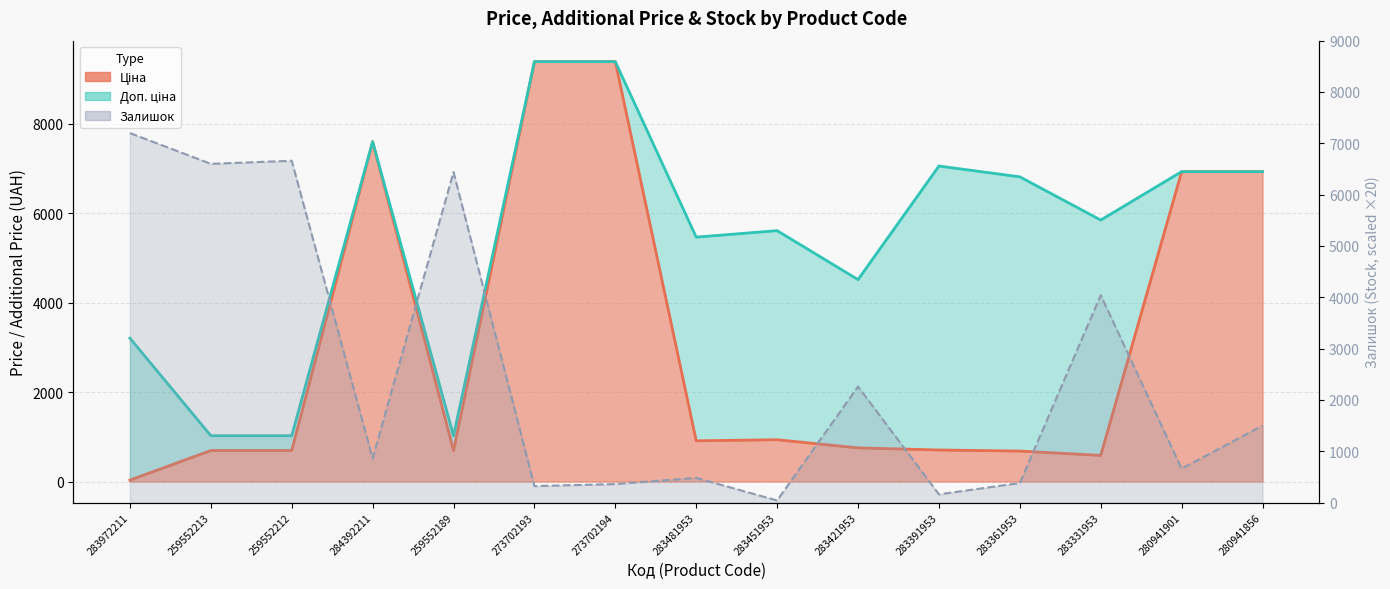

What is the average value of the Доп. ціна (line) series?

5452.2